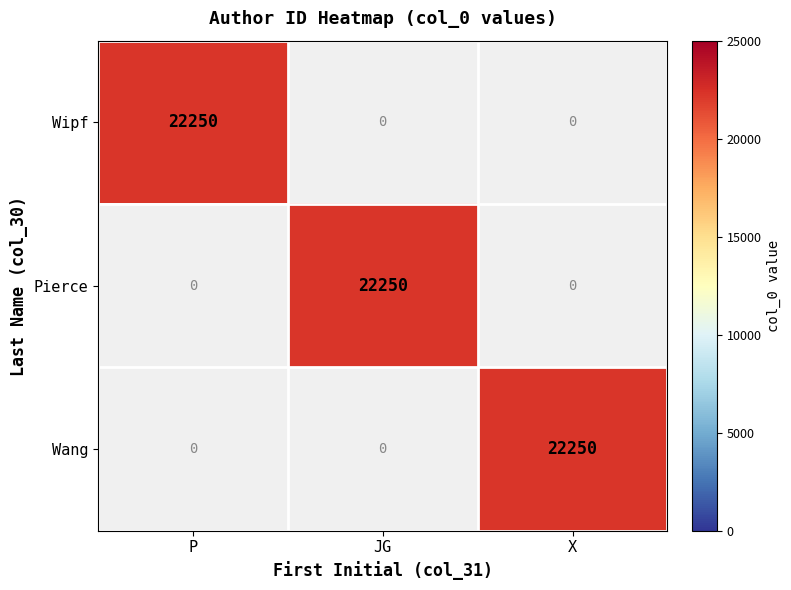

The value of Wipf at JG is 0. True or false?

True